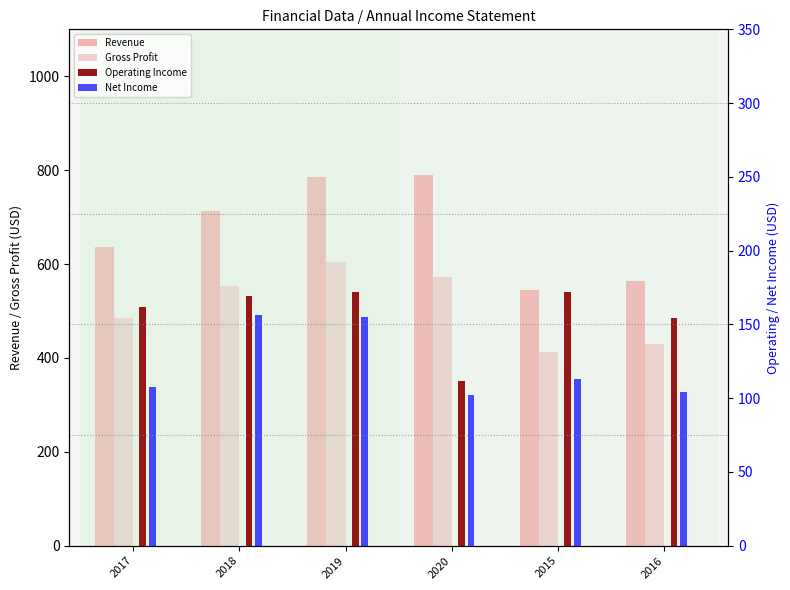

Where does the Net Income series first go above 112?

2018